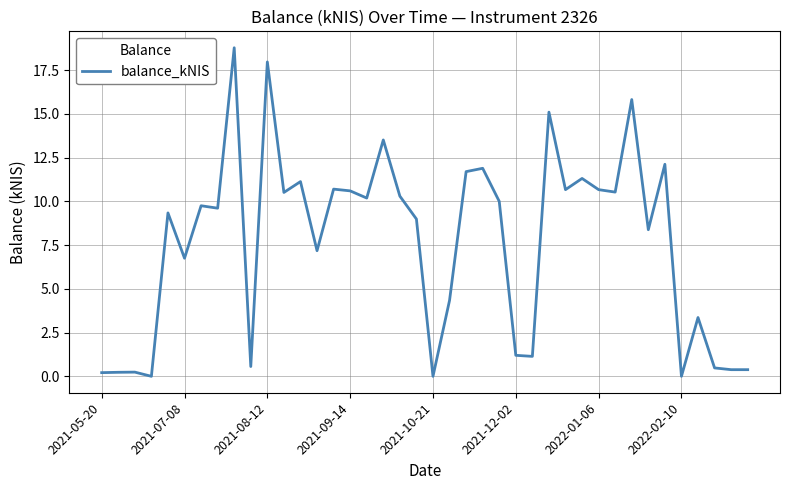

What is the maximum value shown in the chart?

18.8